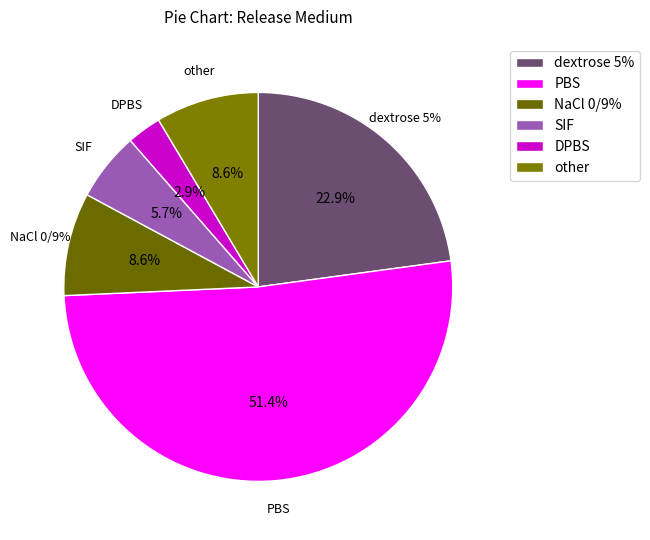

What is the change in value from dextrose 5% to SIF?

-6